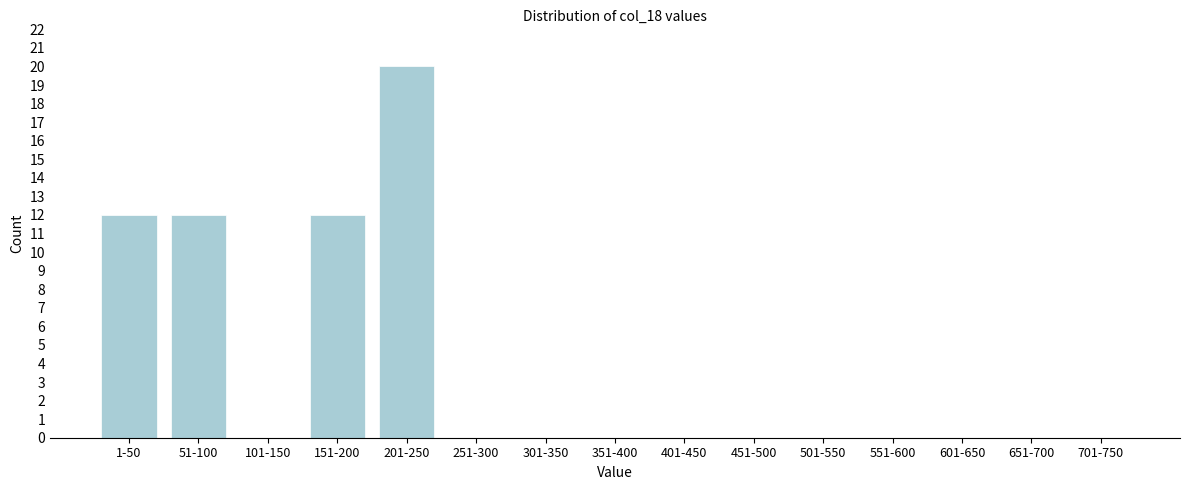

Reading left to right, list all the values displayed in this chart.

1-50=12	51-100=12	101-150=0	151-200=12	201-250=20	251-300=0	301-350=0	351-400=0	401-450=0	451-500=0	501-550=0	551-600=0	601-650=0	651-700=0	701-750=0